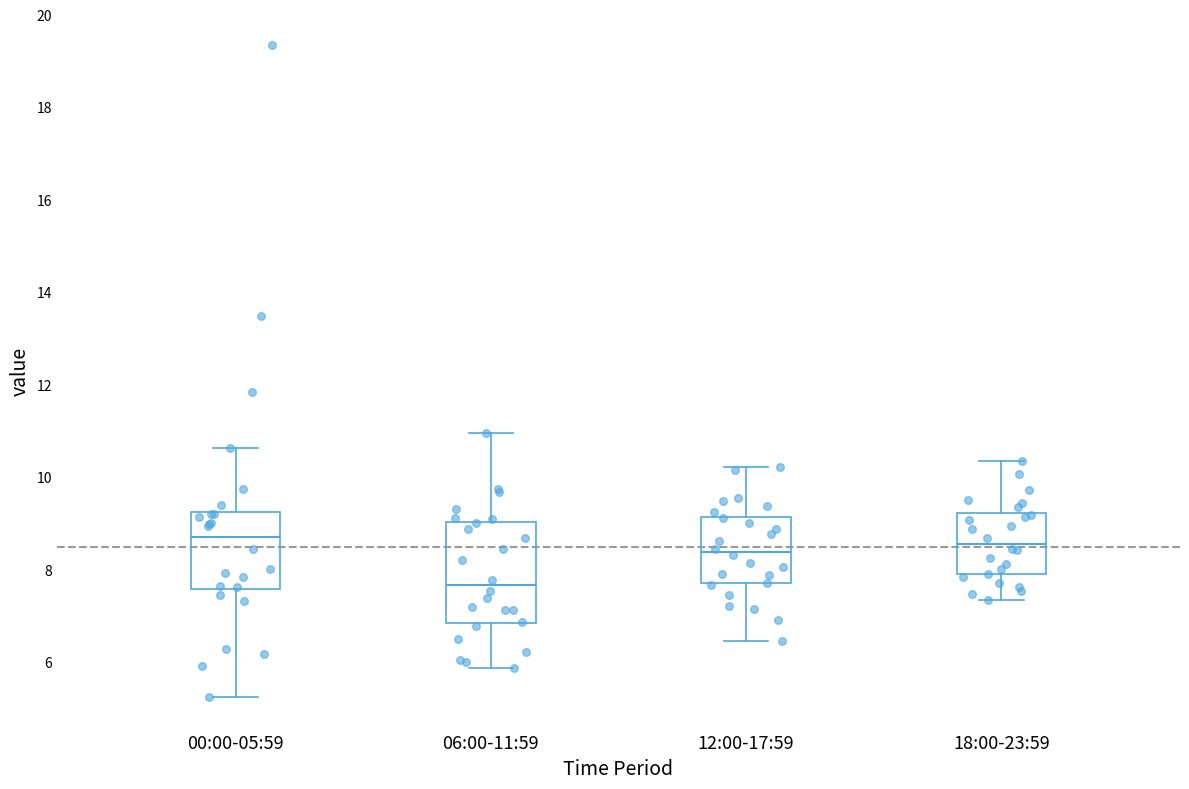

Which box's median line is the lowest?

06:00-11:59